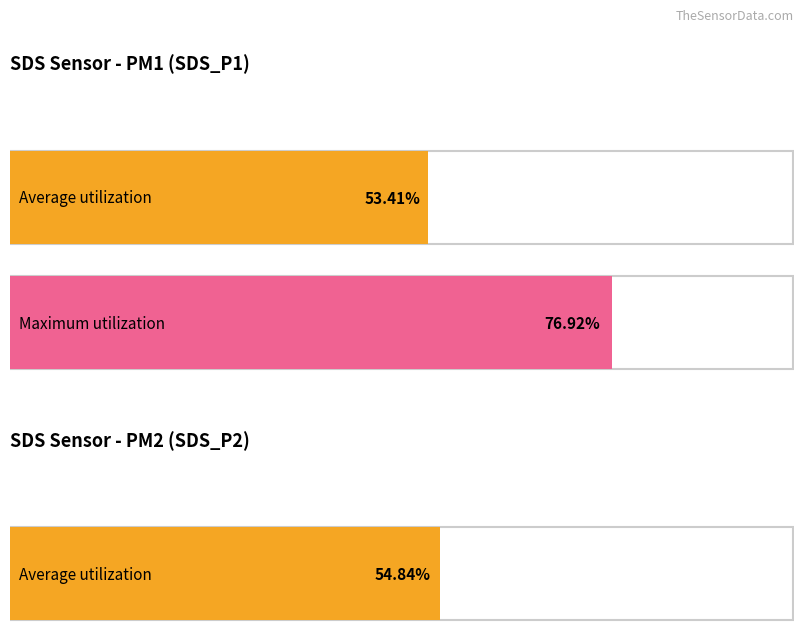

What is the difference between the second highest and minimum values in the SDS_P2 series?

1.4